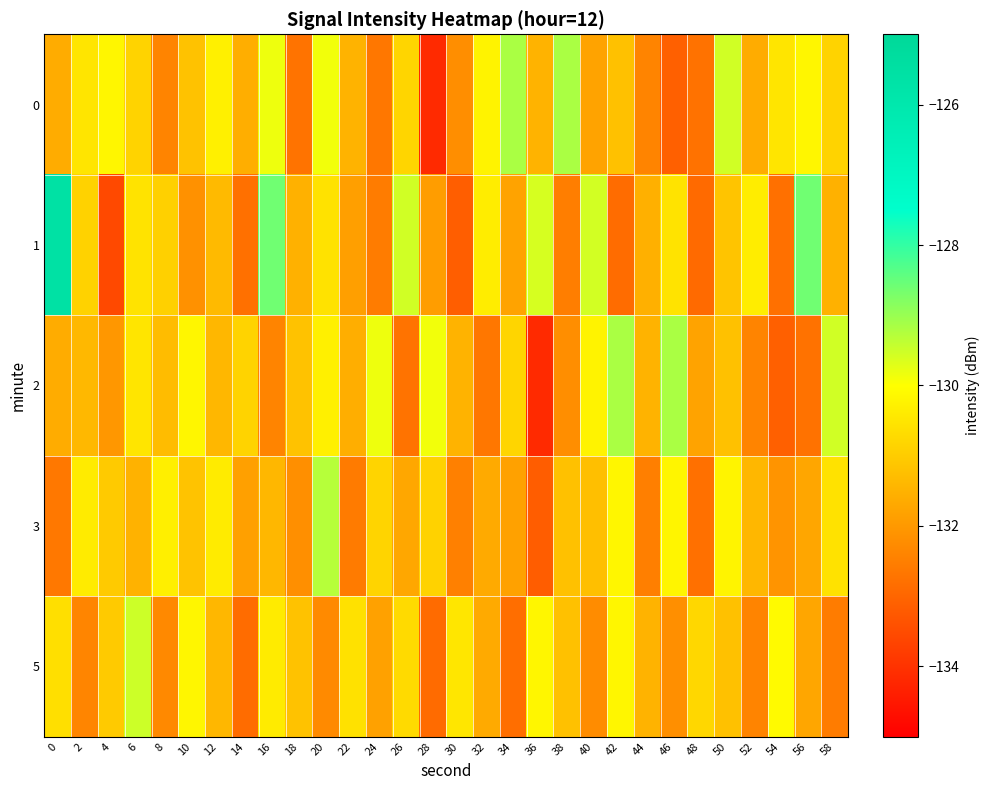

What is the minimum value shown in the chart?

-134.2